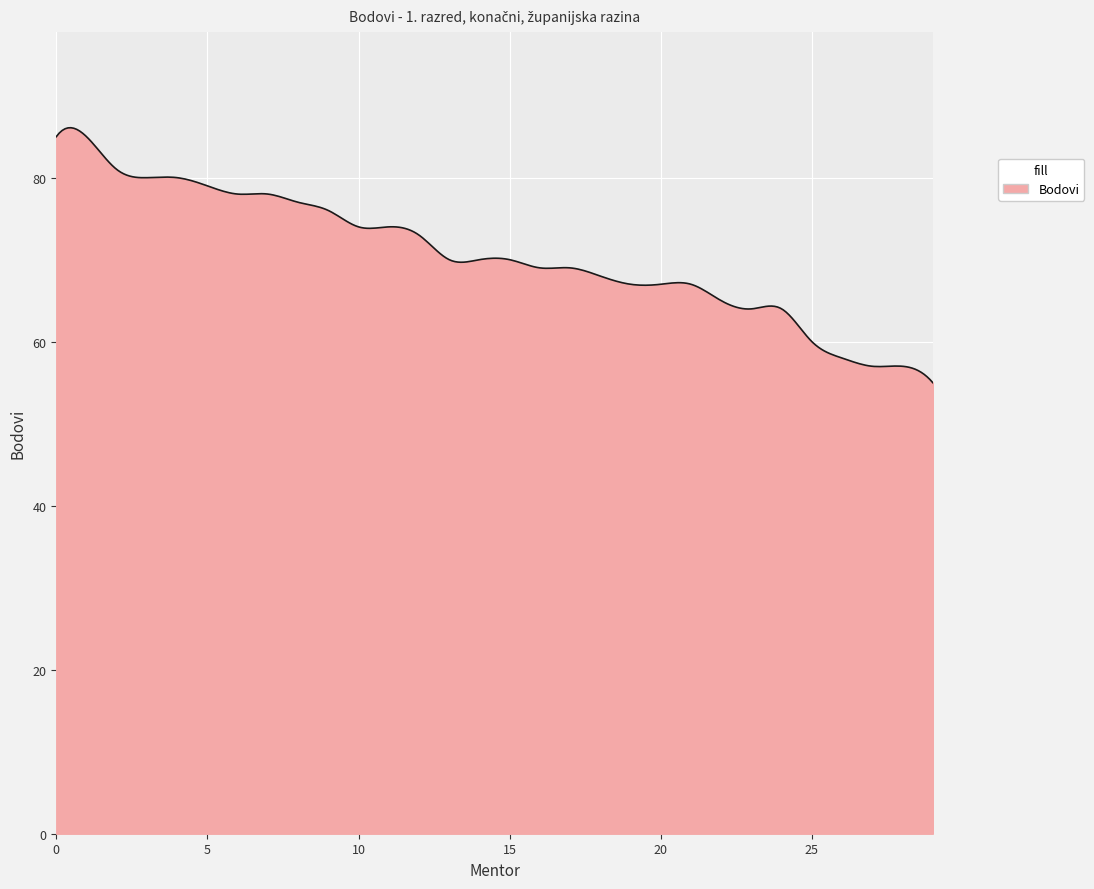

What is the minimum value shown in the chart?

55.0